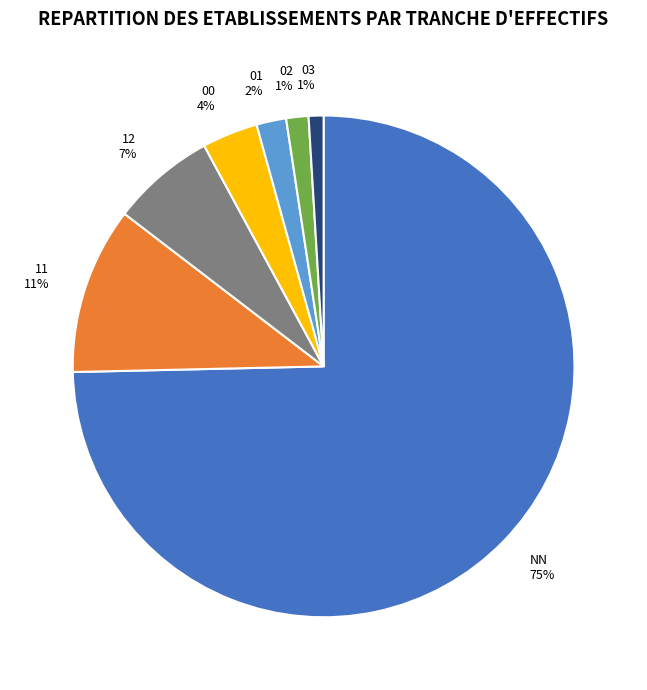

How many segments does this pie chart have?

7